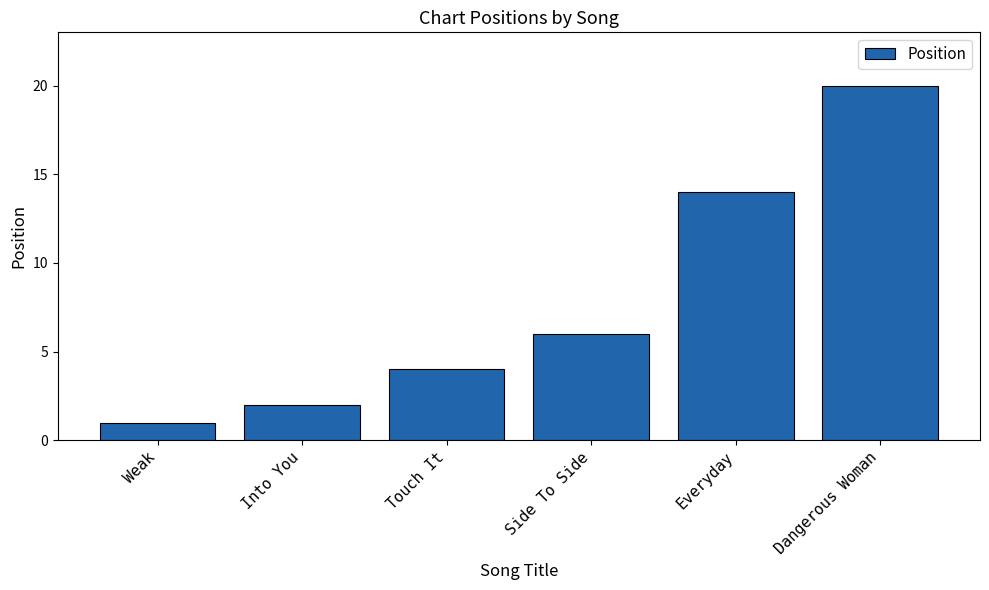

Rank the categories by value from highest to lowest.

Dangerous Woman, Everyday, Side To Side, Touch It, Into You, Weak